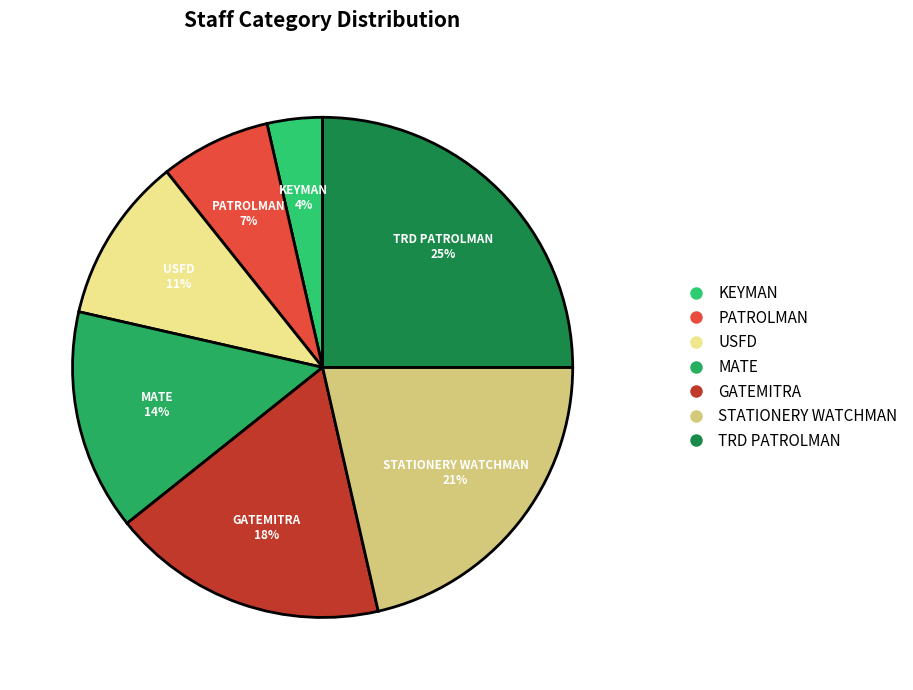

Combined, do TRD PATROLMAN and KEYMAN account for over 50%?

No